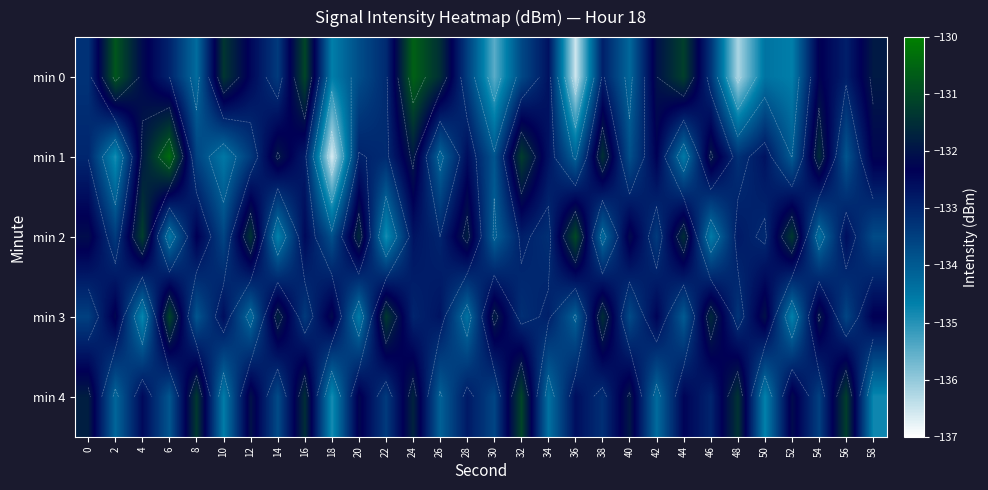

At which category is the sum across all series the highest?

24